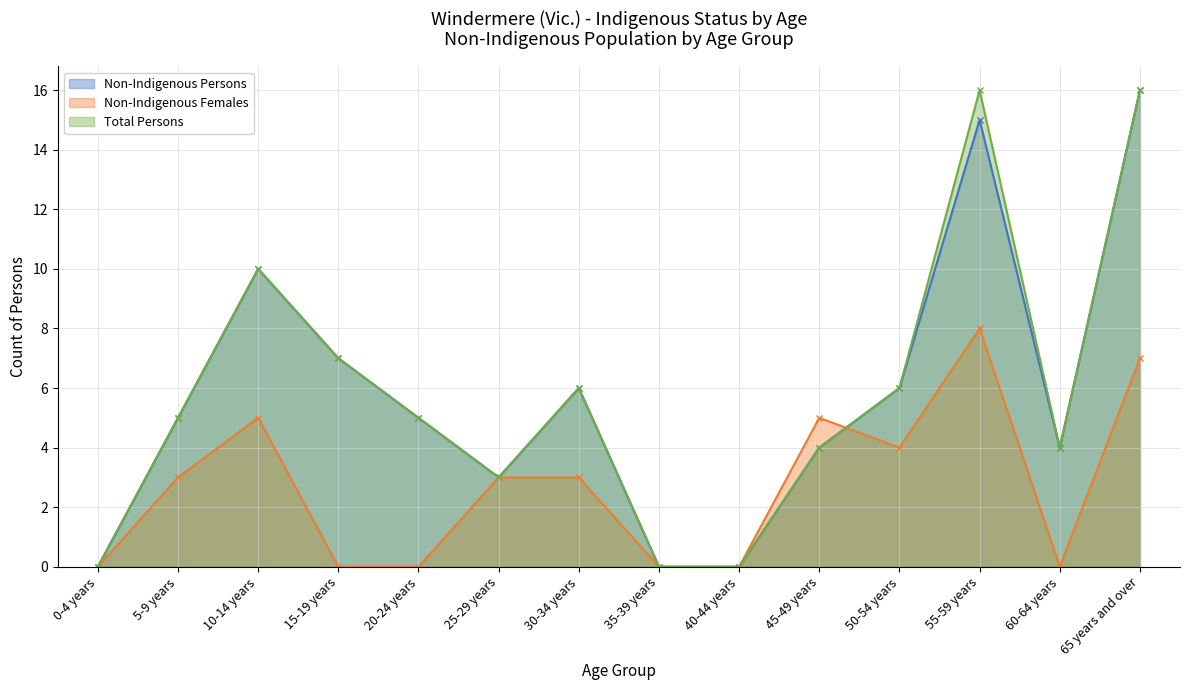

Which series changed the most between 45-49 years and 50-54 years?

Non-Indigenous Persons